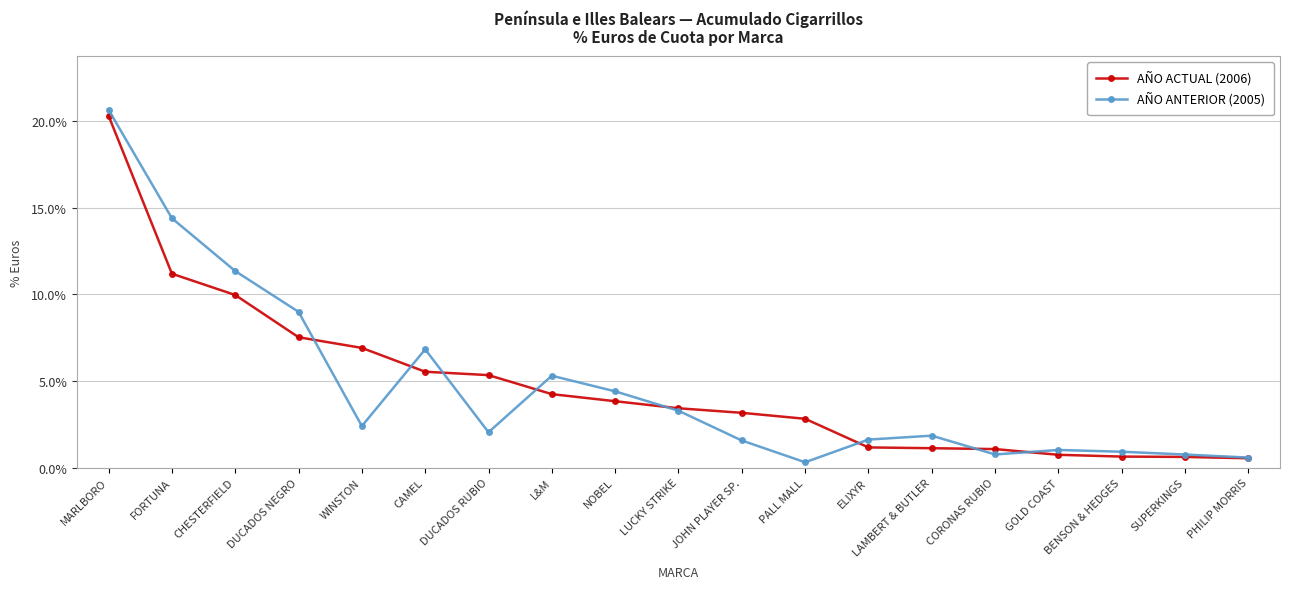

At how many categories does at least one series exceed 0?

19